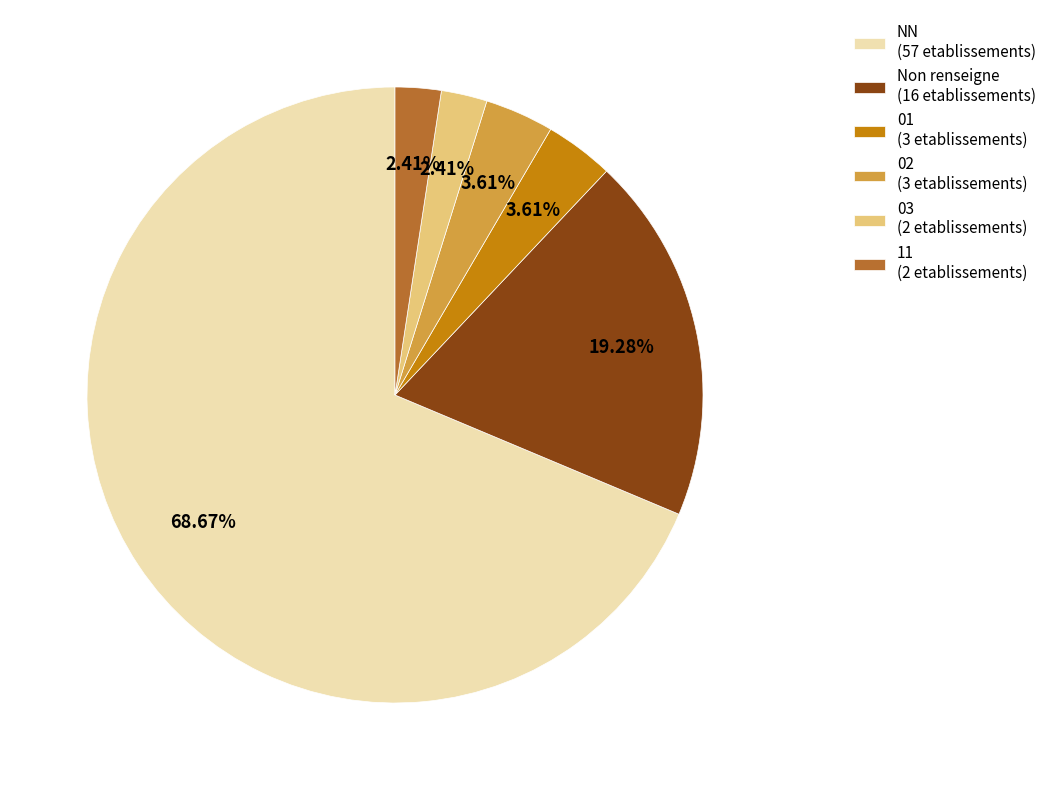

What is the ratio of the value at 02 (3 etablissements) to the value at 11 (2 etablissements)?

1.5